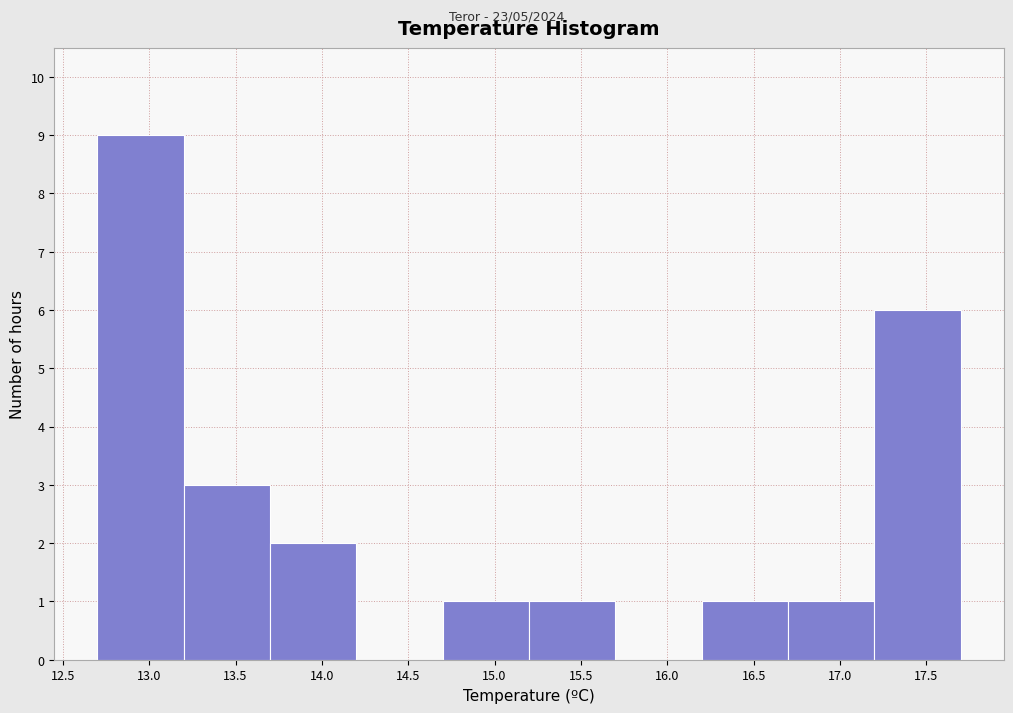

Reading left to right, transcribe this chart: for each bar, give the range it covers on the x-axis and its height. The values are not printed on the chart, so give them approximately, as read against the axis.

12.7 to 13.2: 9
13.2 to 13.7: 3
13.7 to 14.2: 2
14.2 to 14.7: 0
14.7 to 15.2: 1
15.2 to 15.7: 1
15.7 to 16.2: 0
16.2 to 16.7: 1
16.7 to 17.2: 1
17.2 to 17.7: 6